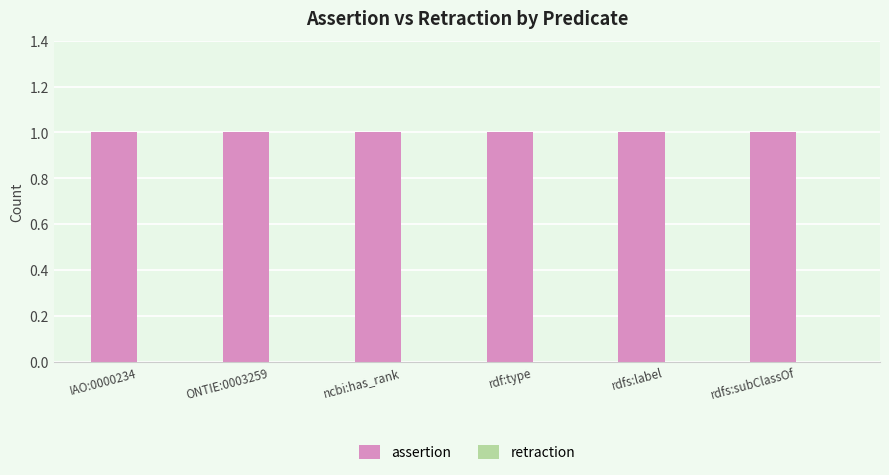

List the series in order of their overall mean, lowest first.

retraction, assertion